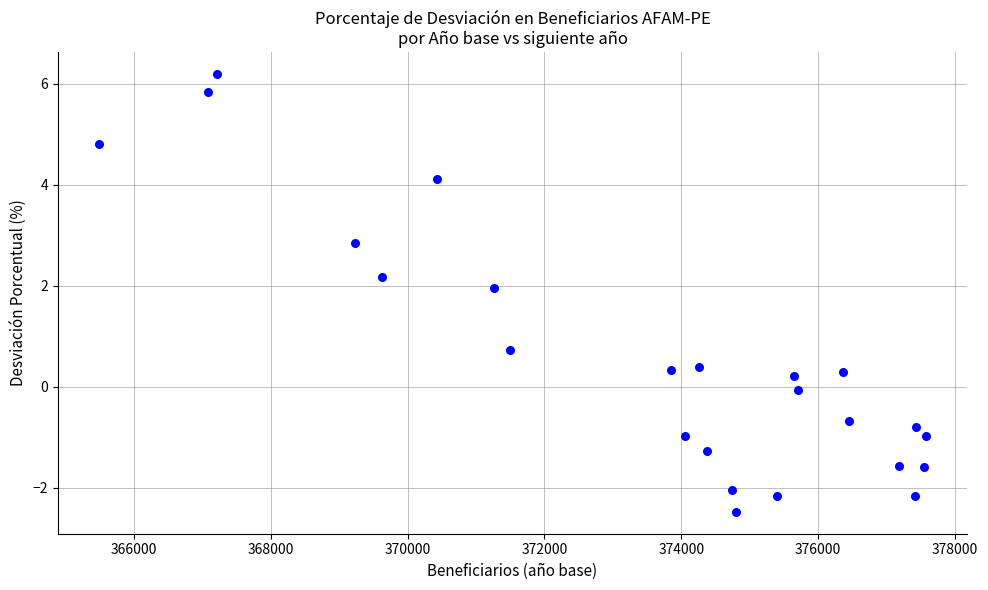

What Y value in the scatter plot is closest to 1?

0.7